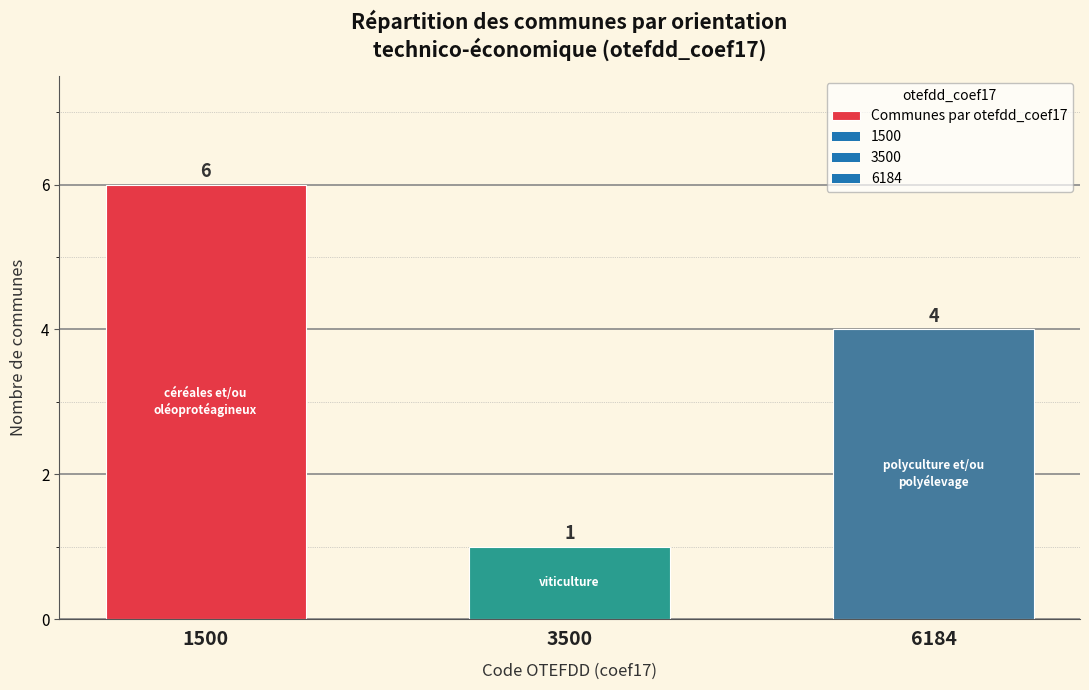

List the labels in order of value, smallest first.

3500, 6184, 1500